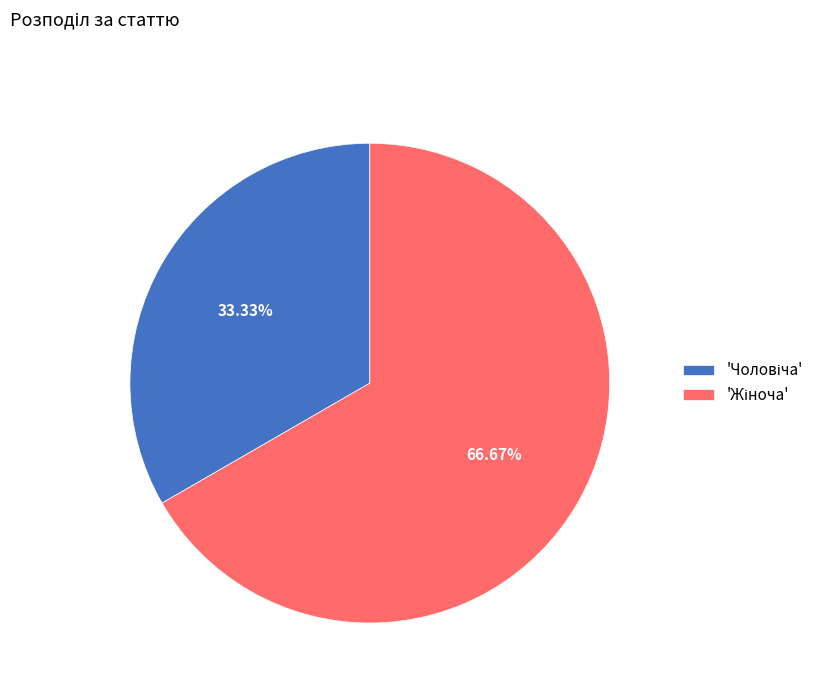

To the nearest percent, what is the difference between the largest and smallest slice percentages?

33%